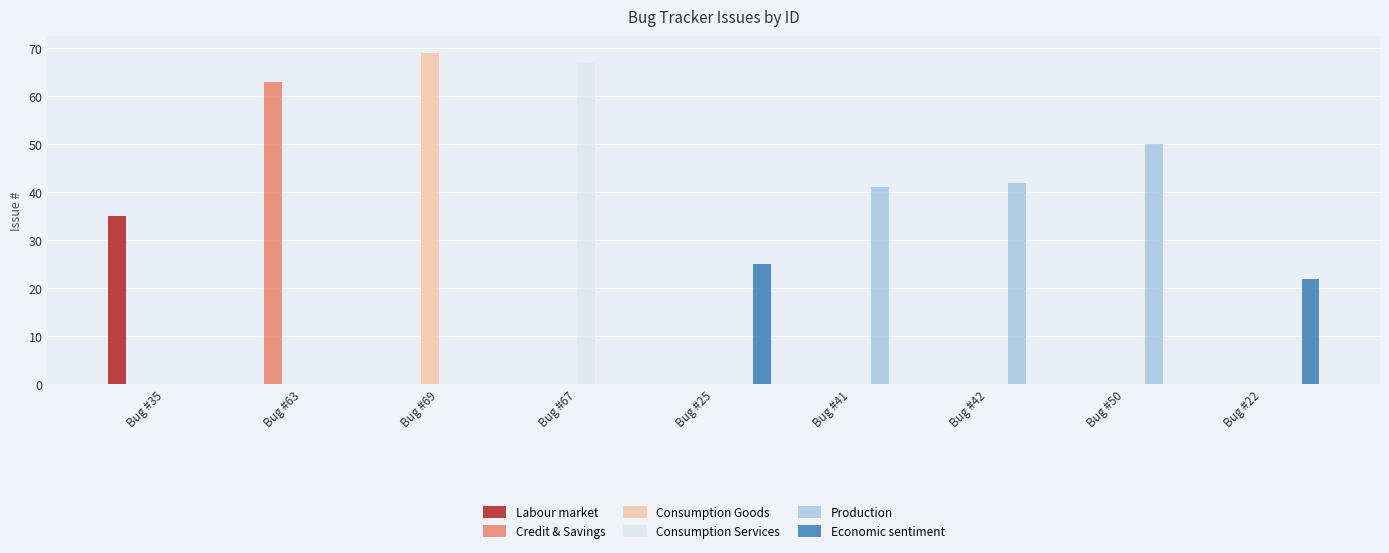

Is it true that Consumption Goods equals -35 at Bug #50?

False